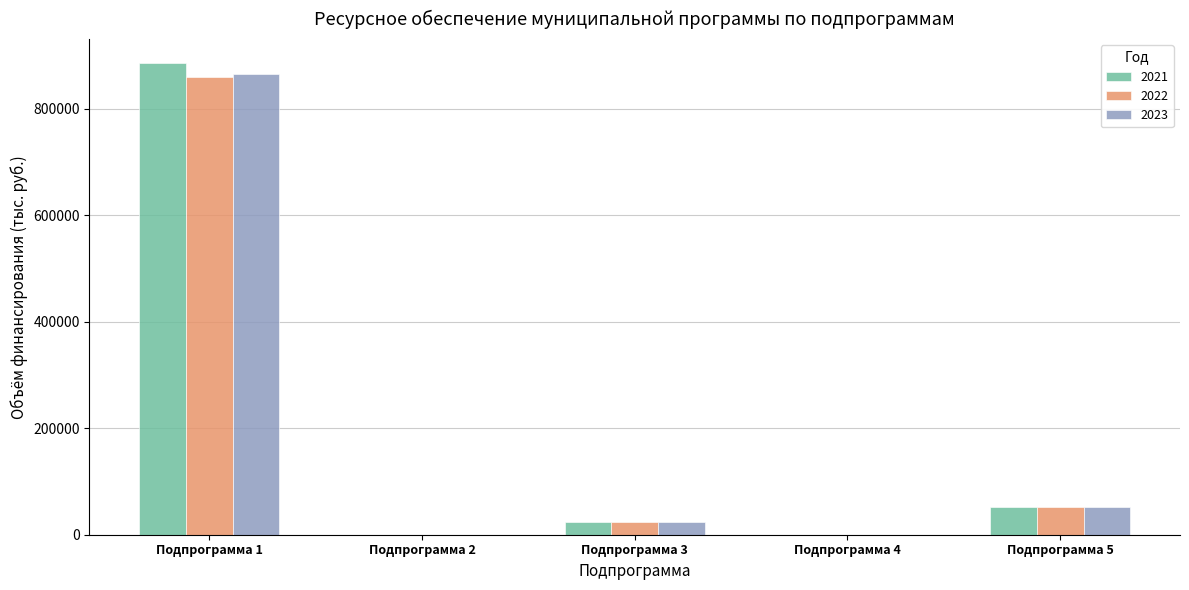

Are the bars horizontal?

No